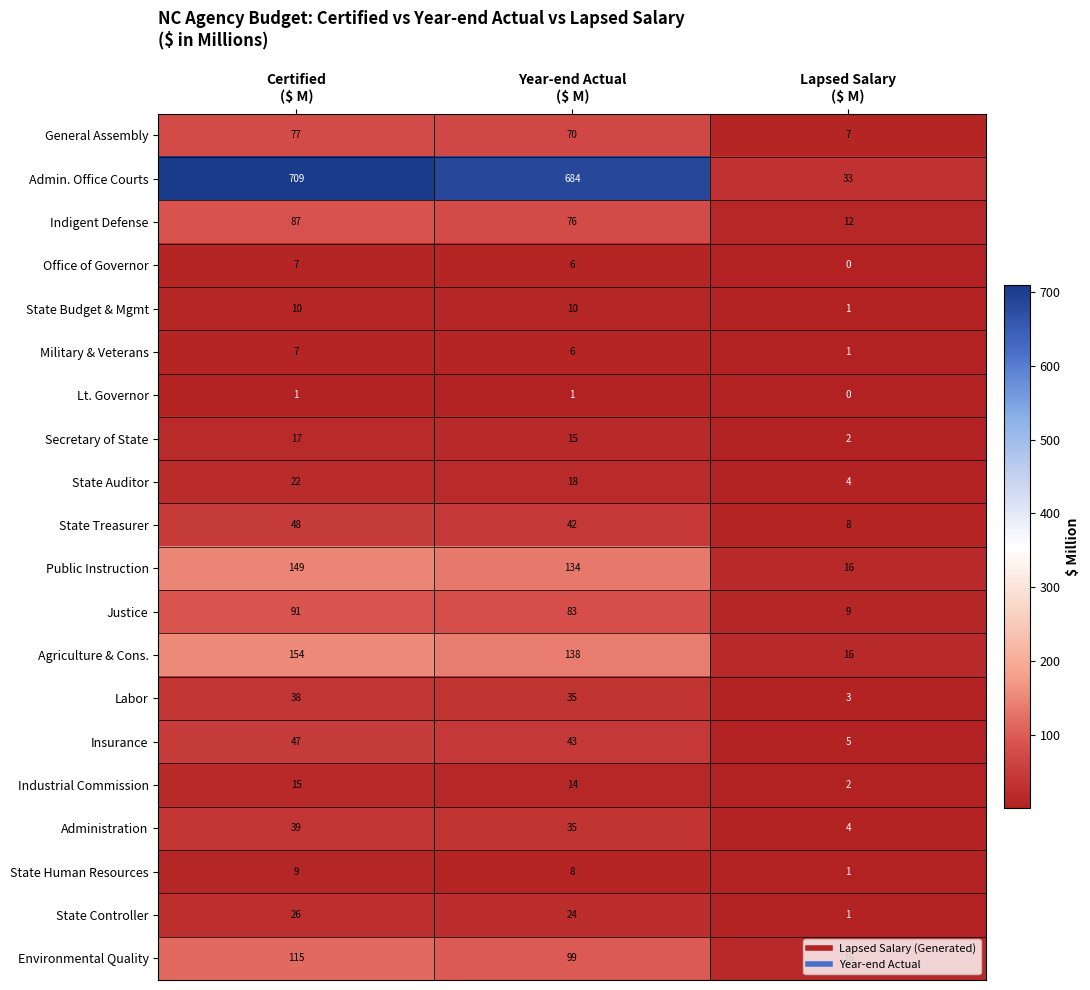

Which series has the largest total across all categories?

Admin. Office Courts